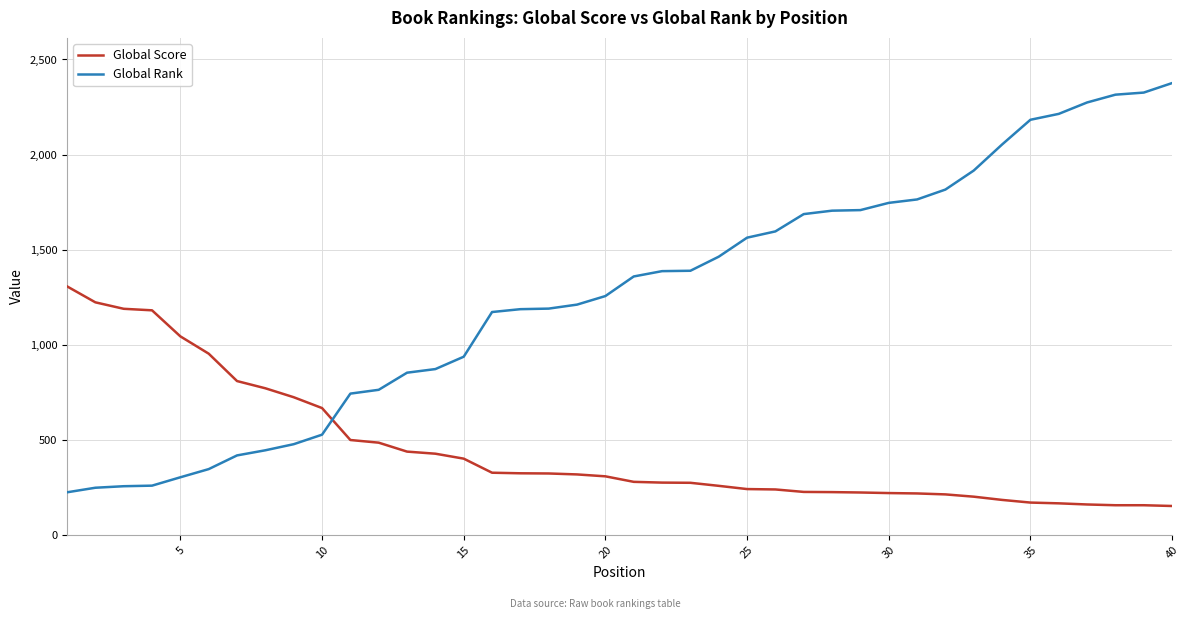

True or false: Global Score and Global Rank cross at least once.

True